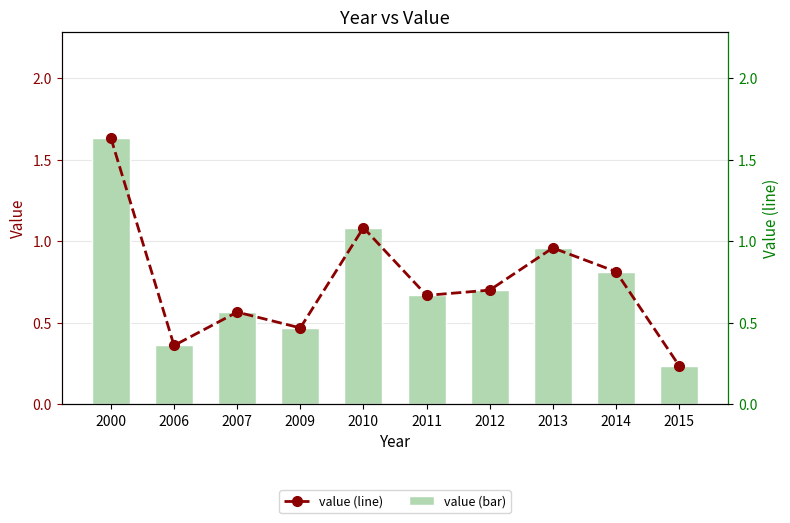

Rank the categories by value value from lowest to highest.

2015, 2006, 2009, 2007, 2011, 2012, 2014, 2013, 2010, 2000